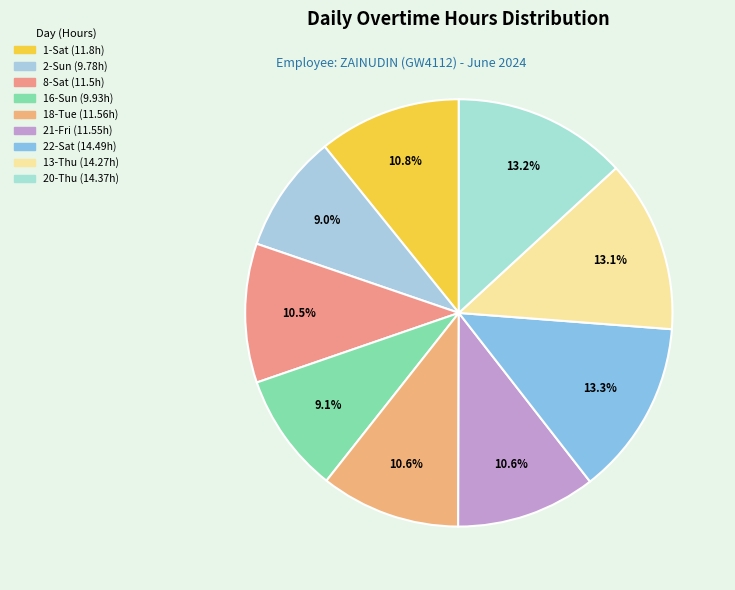

How many segments does this pie chart have?

9